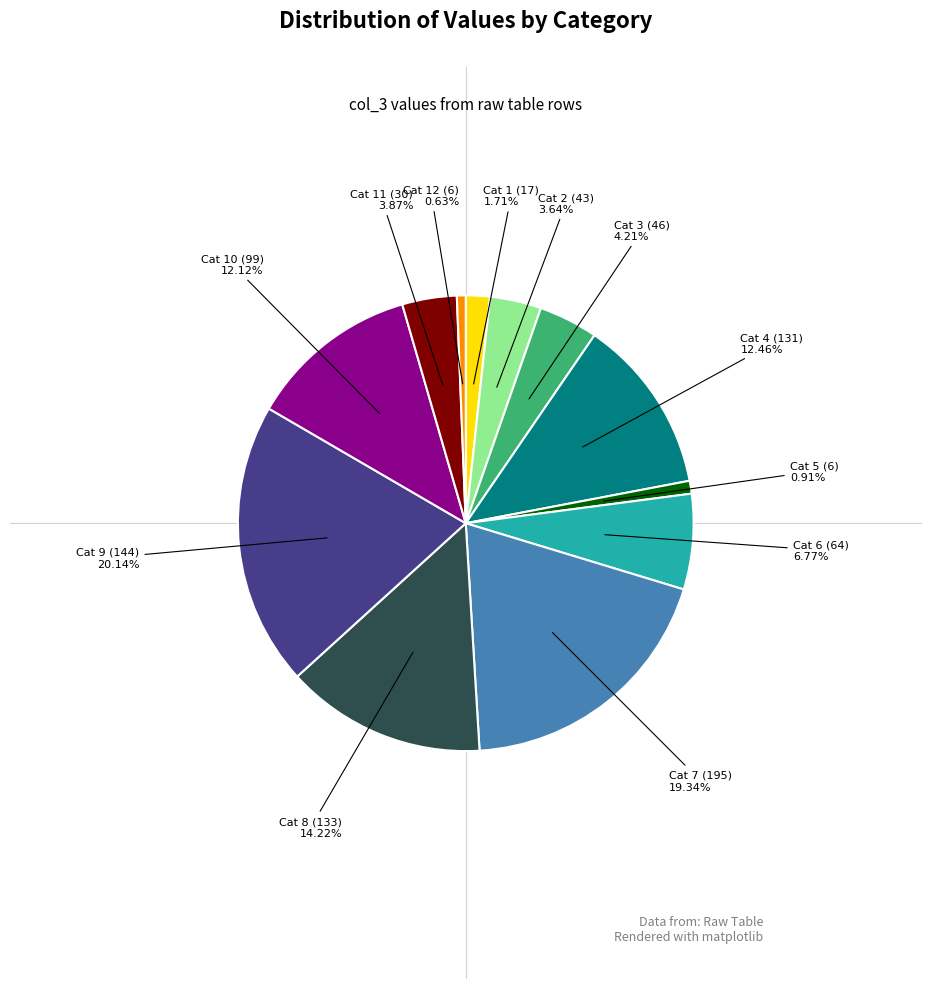

Is there any slice that represents more than half of the pie?

No